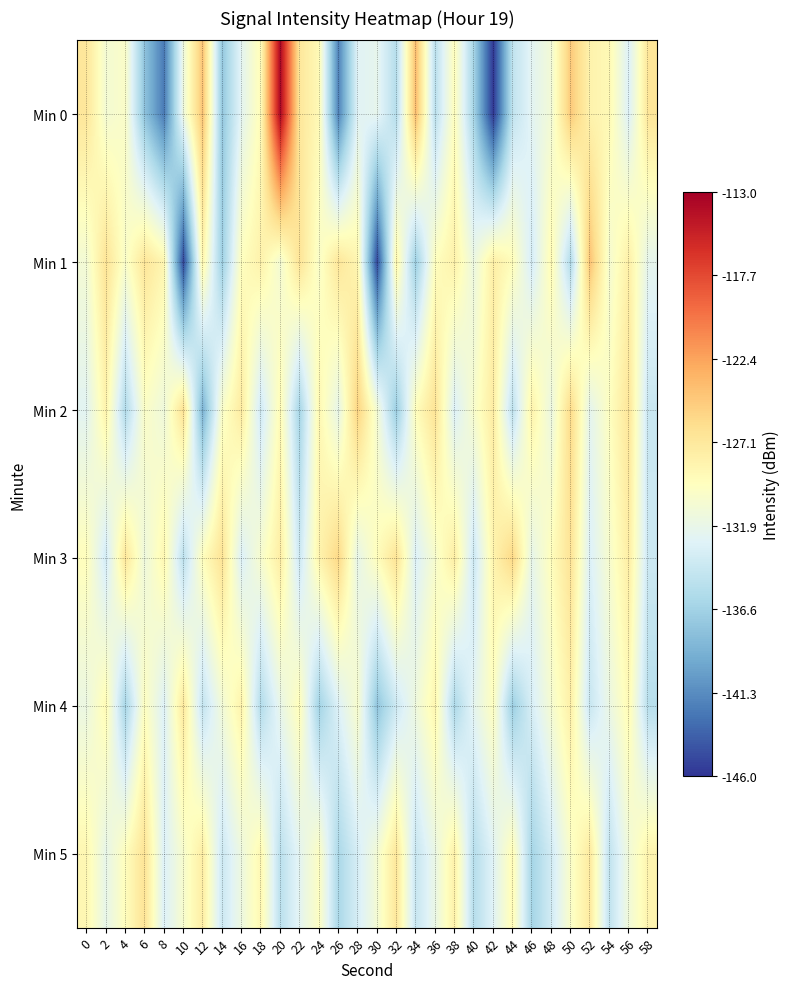

Which series changed the most between 46 and 52?

Min 1